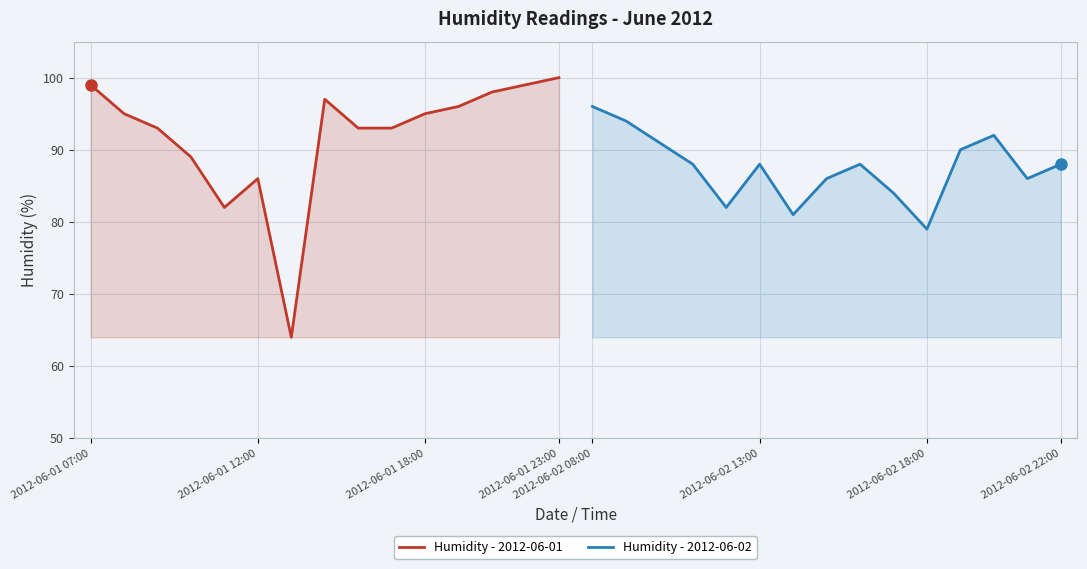

Is it true that Humidity - 2012-06-01 equals 86 at 2012-06-01 12:00?

True